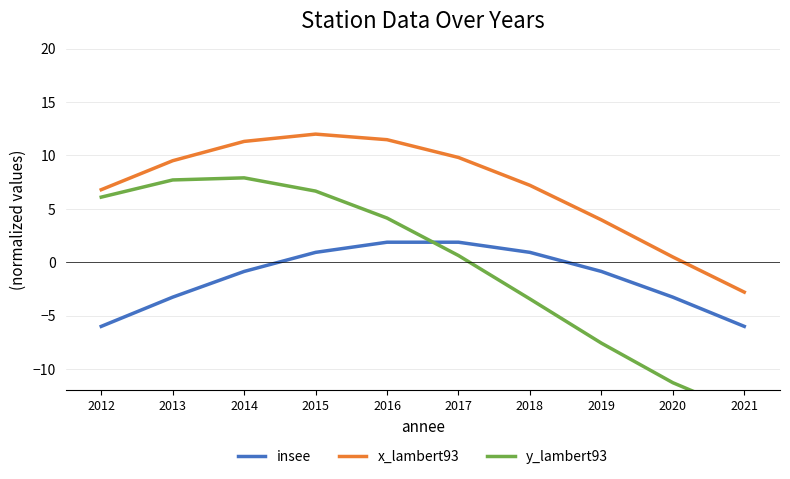

How many values in the y_lambert93 series exceed 4?

5